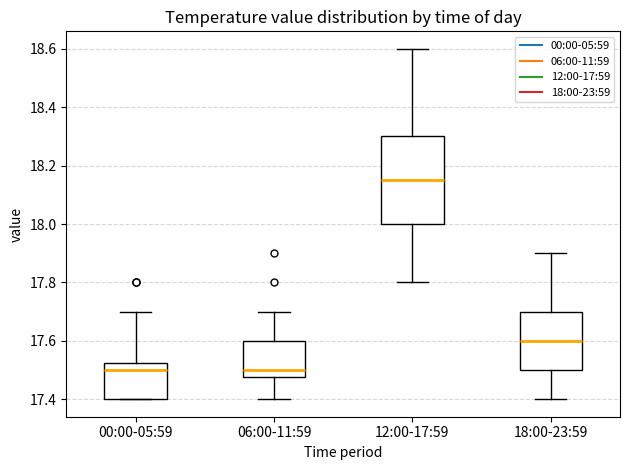

Where is the upper edge of the box for 06:00-11:59 on the y-axis? The values are not printed on the chart, so give them approximately, as read against the axis.

17.60